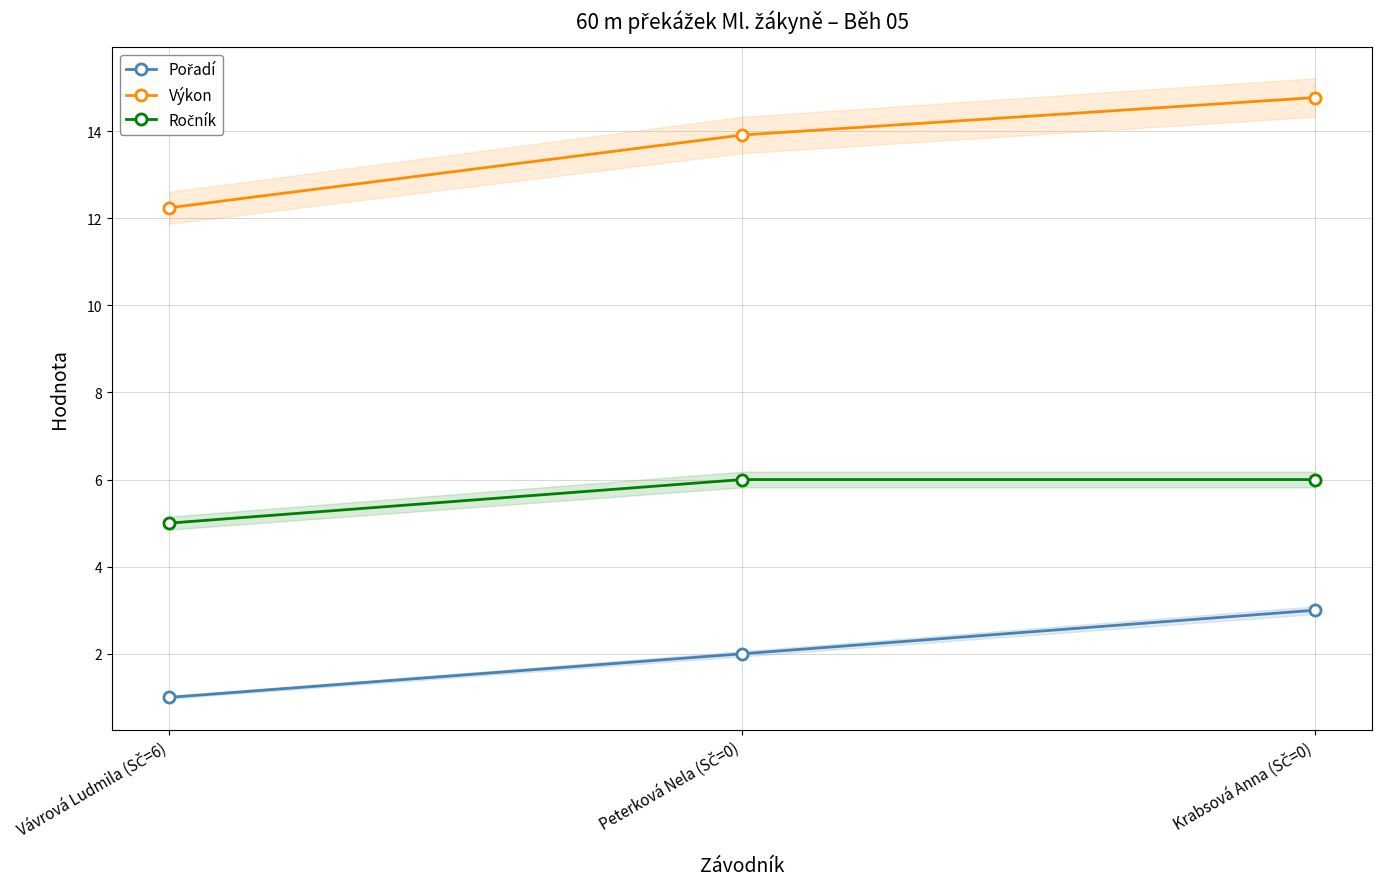

What is the maximum value for Ročník?

6.0